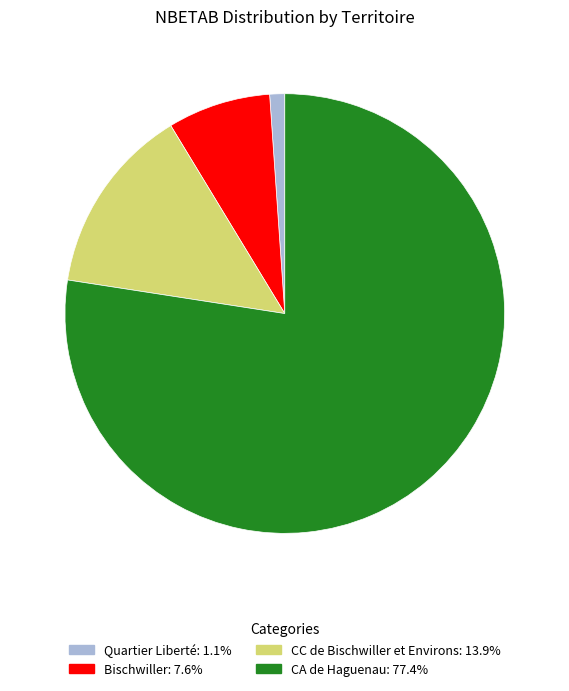

Do CA de Haguenau: 77.4% and Quartier Liberté: 1.1% together represent more than half of the pie?

Yes